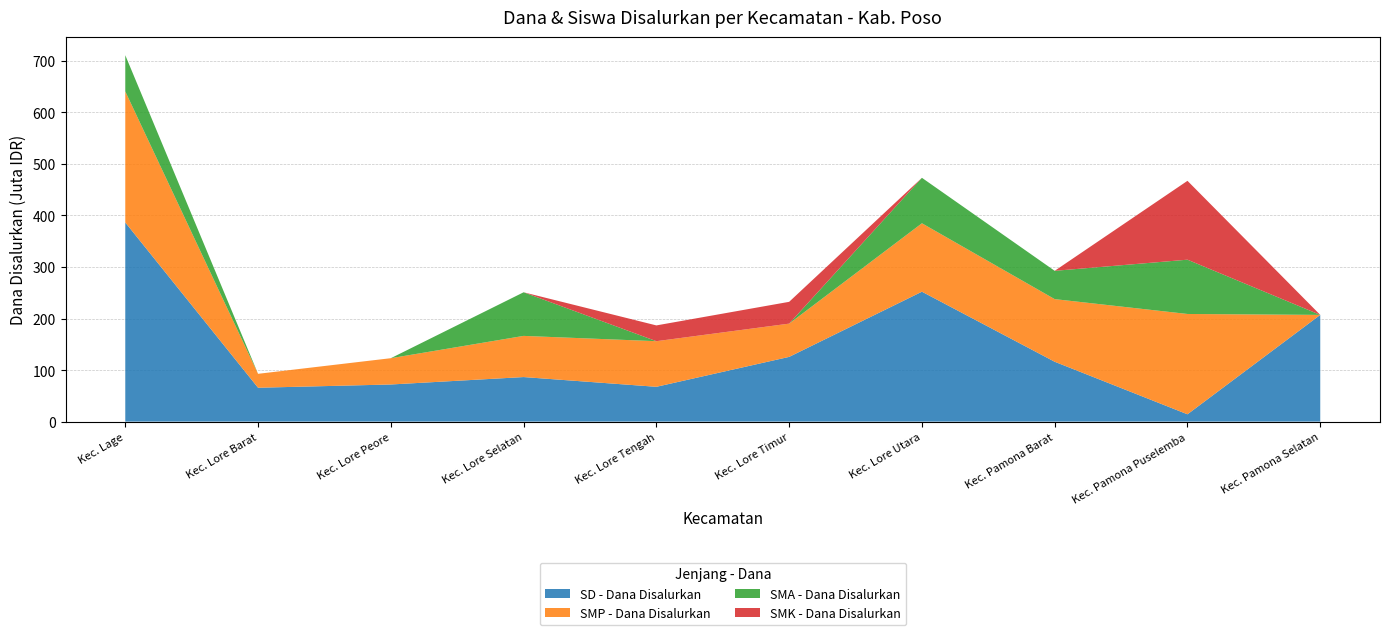

What is the highest value of the SD - Dana Disalurkan series?

386.3